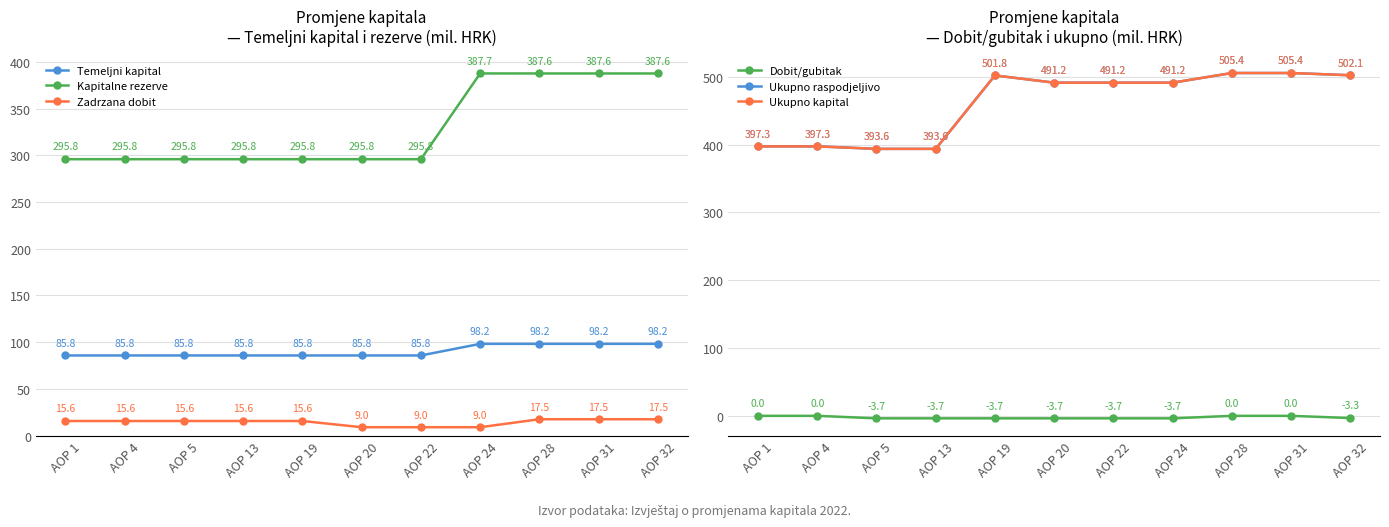

What is the minimum value shown in the chart?

-3.7